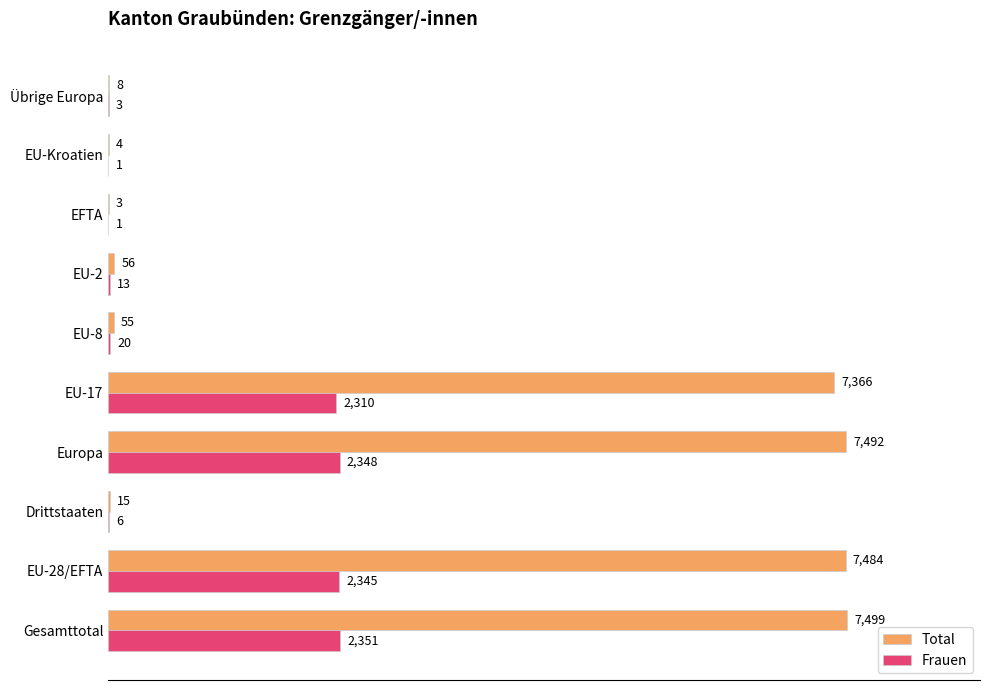

Count the number of categories in the chart.

10